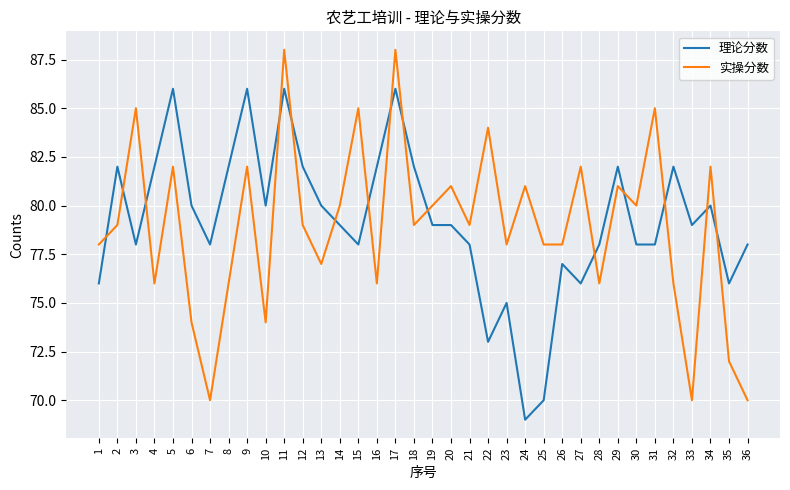

Is it true that 实操分数 equals 33 at 4?

False